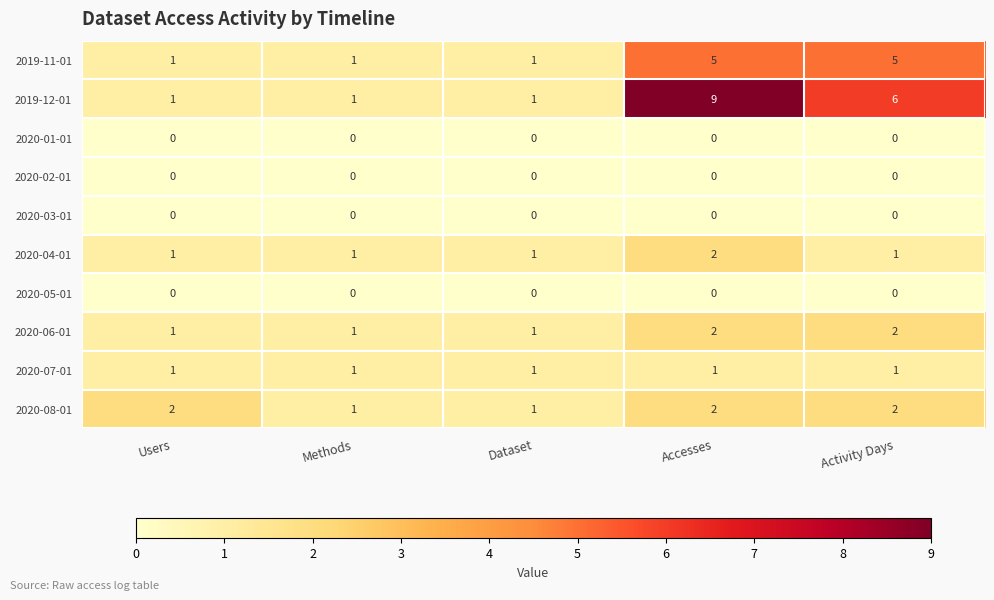

Which series has the largest range (max minus min)?

2019-12-01